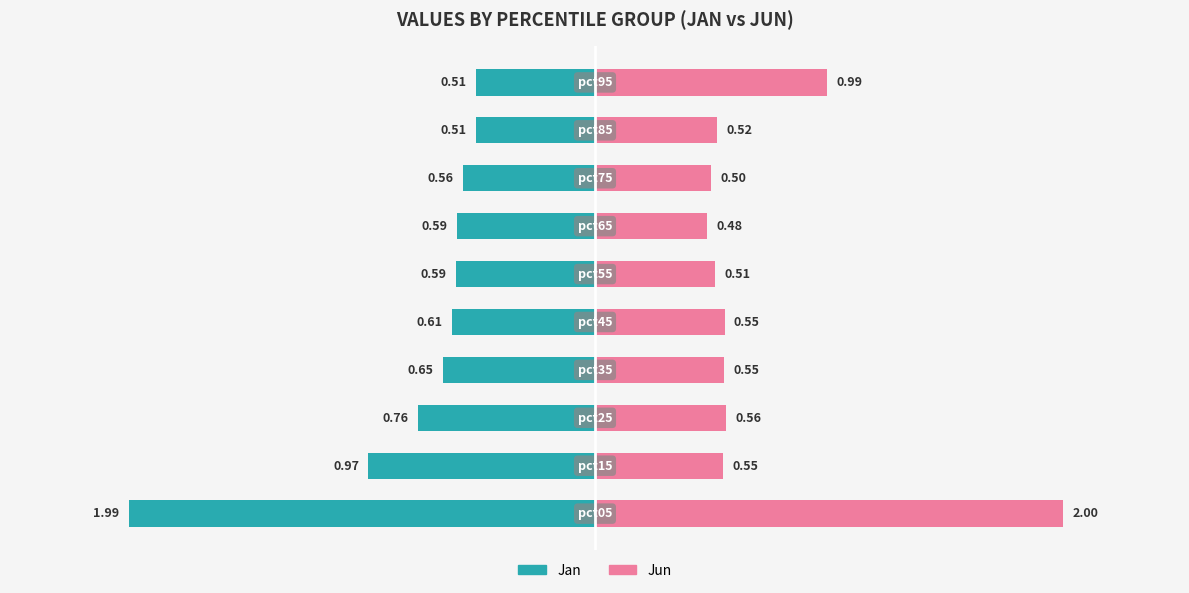

Reading left to right, what are all the values shown in this chart?

Jan: -2.0	-1.0	-0.8	-0.7	-0.6	-0.6	-0.6	-0.6	-0.5	-0.5
Jun: 2.0	0.5	0.6	0.6	0.6	0.5	0.5	0.5	0.5	1.0